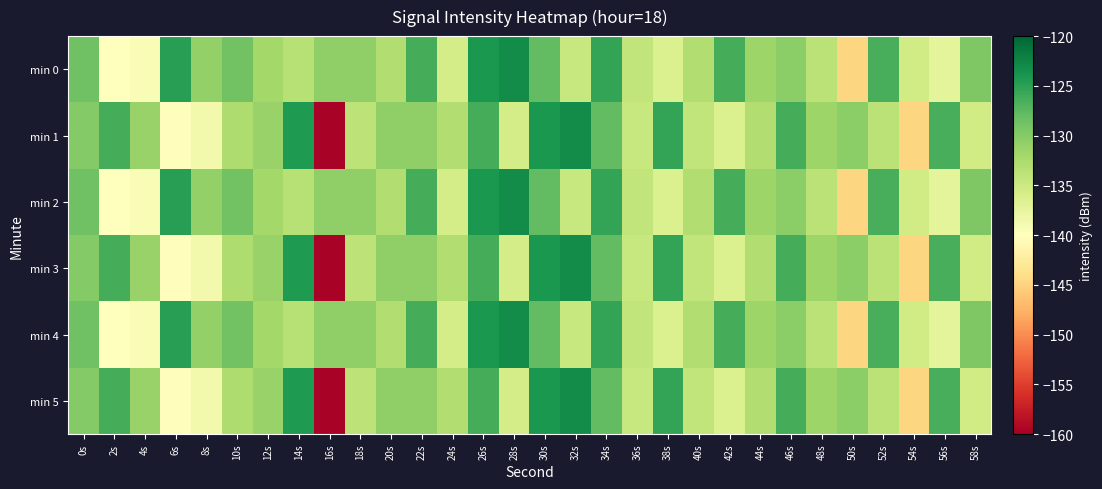

Reading left to right, extract all data points from this chart.

min 0: 0s=-128.7	2s=-139.9	4s=-139.3	6s=-124.8	8s=-130.8	10s=-128.9	12s=-131.9	14s=-133.3	16s=-130.7	18s=-130.8	20s=-132.9	22s=-126.4	24s=-135.7	26s=-124.1	28s=-123.1	30s=-128.0	32s=-134.5	34s=-125.3	36s=-134.1	38s=-136.4	40s=-132.9	42s=-126.3	44s=-131.4	46s=-130.3	48s=-133.7	50s=-144.8	52s=-126.5	54s=-135.4	56s=-137.3	58s=-129.6
min 1: 0s=-129.9	2s=-126.4	4s=-131.1	6s=-140.3	8s=-138.6	10s=-132.7	12s=-131.2	14s=-124.3	16s=-159.6	18s=-133.8	20s=-130.7	22s=-130.8	24s=-132.9	26s=-126.4	28s=-135.7	30s=-124.1	32s=-123.1	34s=-128.0	36s=-134.5	38s=-125.3	40s=-134.1	42s=-136.4	44s=-132.9	46s=-126.3	48s=-131.4	50s=-130.3	52s=-133.7	54s=-144.8	56s=-126.5	58s=-135.4
min 2: 0s=-128.7	2s=-139.9	4s=-139.3	6s=-124.8	8s=-130.8	10s=-128.9	12s=-131.9	14s=-133.3	16s=-130.7	18s=-130.8	20s=-132.9	22s=-126.4	24s=-135.7	26s=-124.1	28s=-123.1	30s=-128.0	32s=-134.5	34s=-125.3	36s=-134.1	38s=-136.4	40s=-132.9	42s=-126.3	44s=-131.4	46s=-130.3	48s=-133.7	50s=-144.8	52s=-126.5	54s=-135.4	56s=-137.3	58s=-129.6
min 3: 0s=-129.9	2s=-126.4	4s=-131.1	6s=-140.3	8s=-138.6	10s=-132.7	12s=-131.2	14s=-124.3	16s=-159.6	18s=-133.8	20s=-130.7	22s=-130.8	24s=-132.9	26s=-126.4	28s=-135.7	30s=-124.1	32s=-123.1	34s=-128.0	36s=-134.5	38s=-125.3	40s=-134.1	42s=-136.4	44s=-132.9	46s=-126.3	48s=-131.4	50s=-130.3	52s=-133.7	54s=-144.8	56s=-126.5	58s=-135.4
min 4: 0s=-128.7	2s=-139.9	4s=-139.3	6s=-124.8	8s=-130.8	10s=-128.9	12s=-131.9	14s=-133.3	16s=-130.7	18s=-130.8	20s=-132.9	22s=-126.4	24s=-135.7	26s=-124.1	28s=-123.1	30s=-128.0	32s=-134.5	34s=-125.3	36s=-134.1	38s=-136.4	40s=-132.9	42s=-126.3	44s=-131.4	46s=-130.3	48s=-133.7	50s=-144.8	52s=-126.5	54s=-135.4	56s=-137.3	58s=-129.6
min 5: 0s=-129.9	2s=-126.4	4s=-131.1	6s=-140.3	8s=-138.6	10s=-132.7	12s=-131.2	14s=-124.3	16s=-159.6	18s=-133.8	20s=-130.7	22s=-130.8	24s=-132.9	26s=-126.4	28s=-135.7	30s=-124.1	32s=-123.1	34s=-128.0	36s=-134.5	38s=-125.3	40s=-134.1	42s=-136.4	44s=-132.9	46s=-126.3	48s=-131.4	50s=-130.3	52s=-133.7	54s=-144.8	56s=-126.5	58s=-135.4